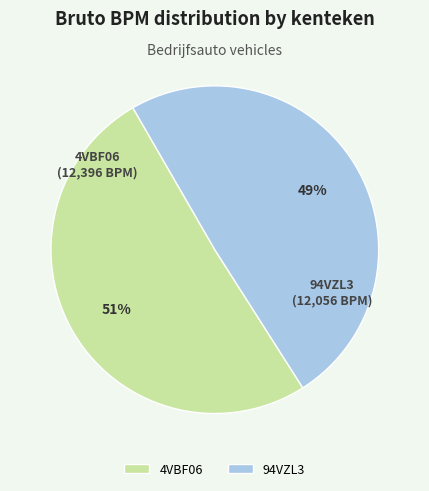

What is the majority slice?

4VBF06